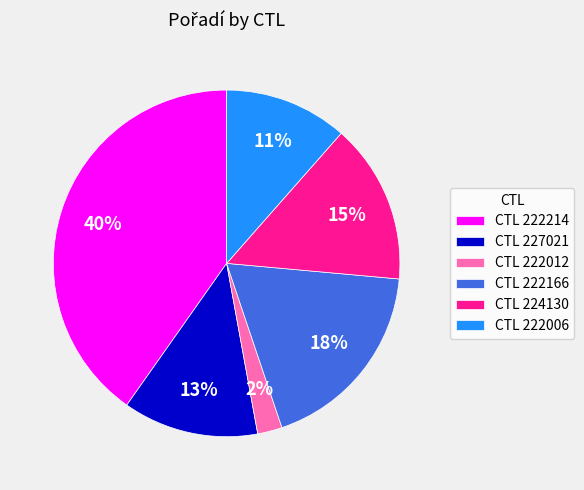

Between CTL 224130 and CTL 227021, which is larger?

CTL 224130